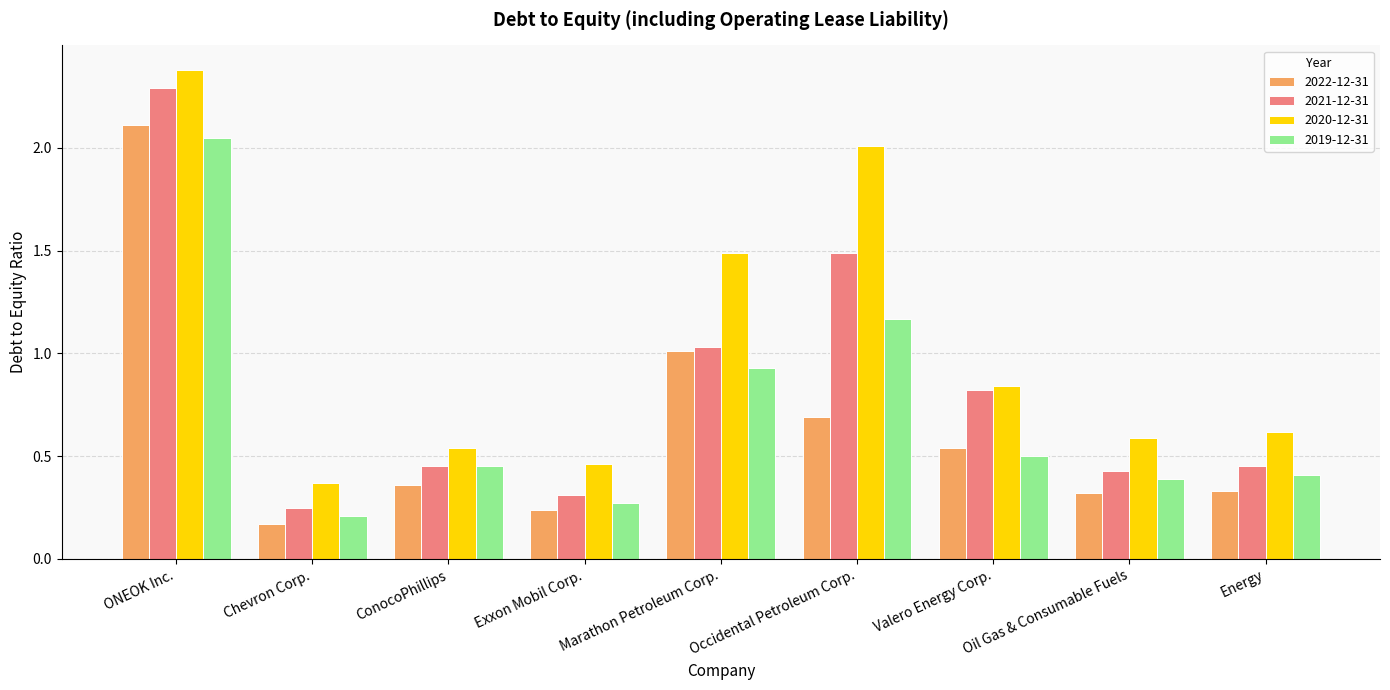

At how many categories does at least one series exceed 1?

3